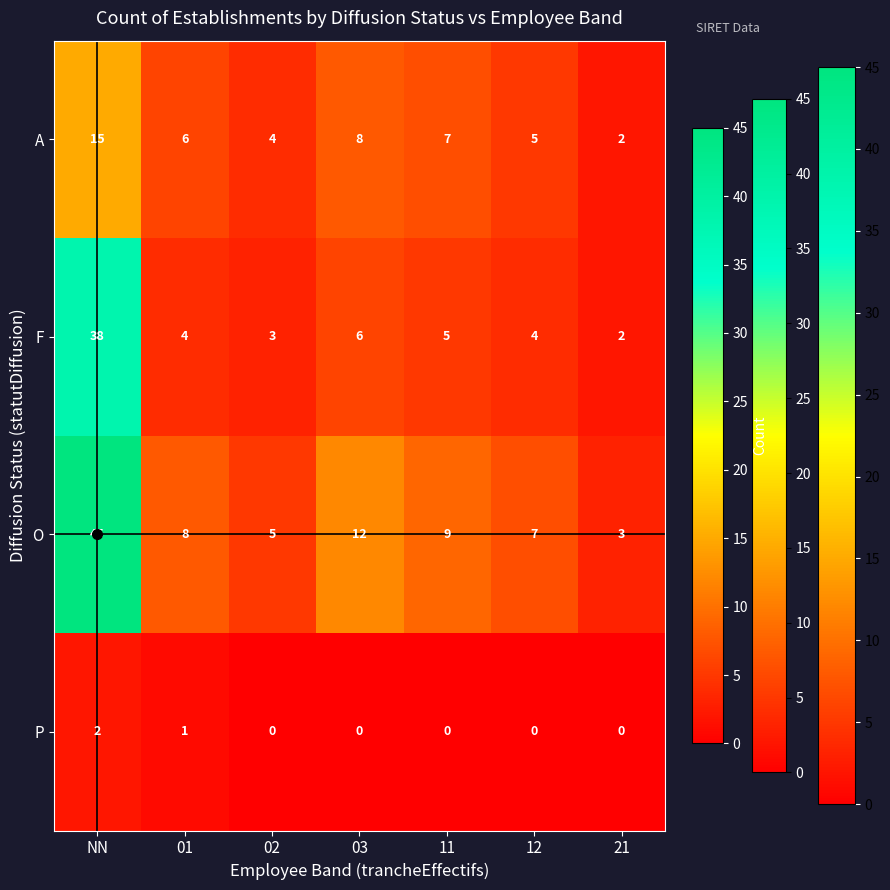

Rank the series by their maximum value, from lowest to highest.

P, A, F, O